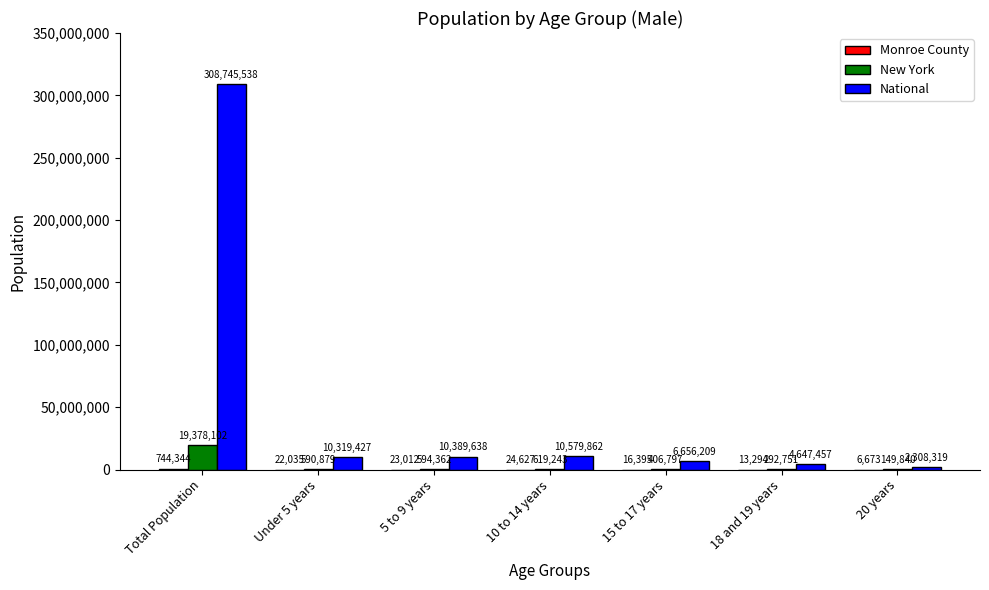

What is the greatest value displayed?

308745538